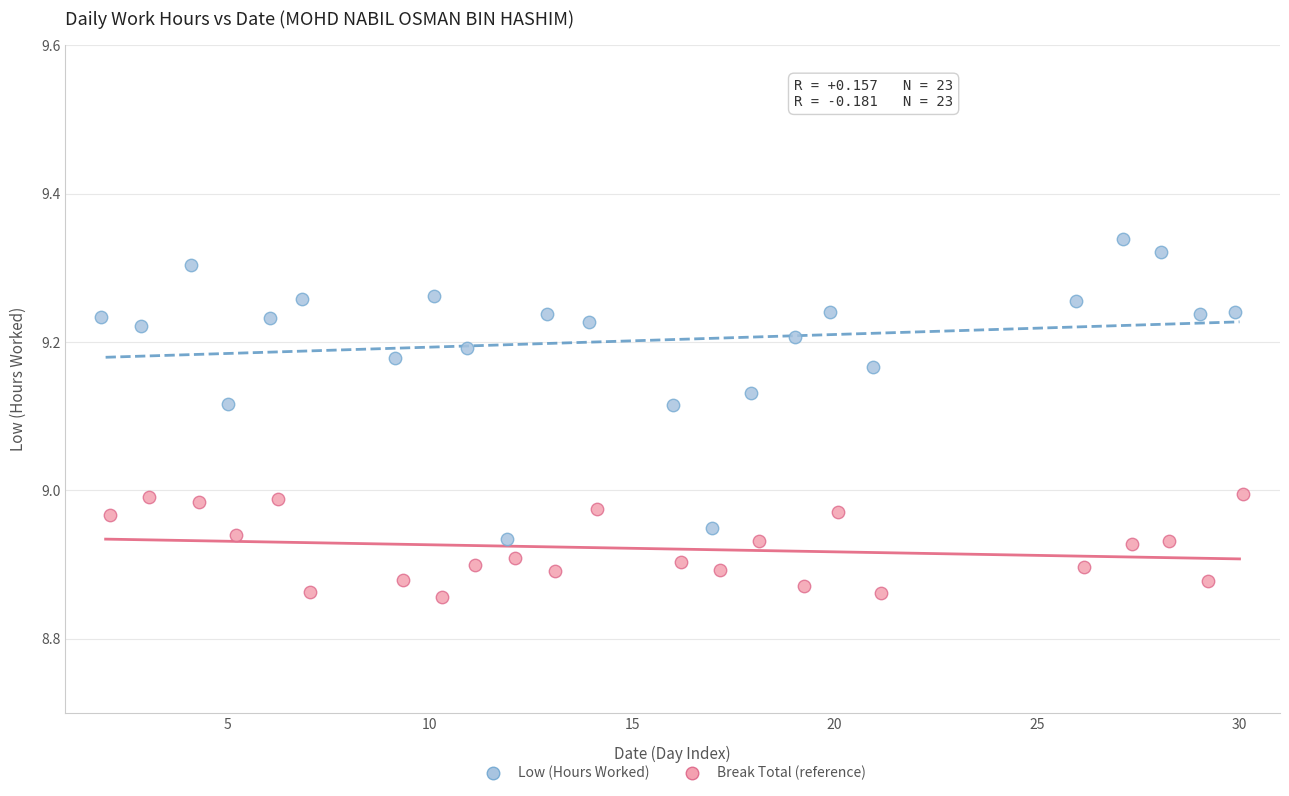

Which series has the widest spread of Y values?

Low (Hours Worked)